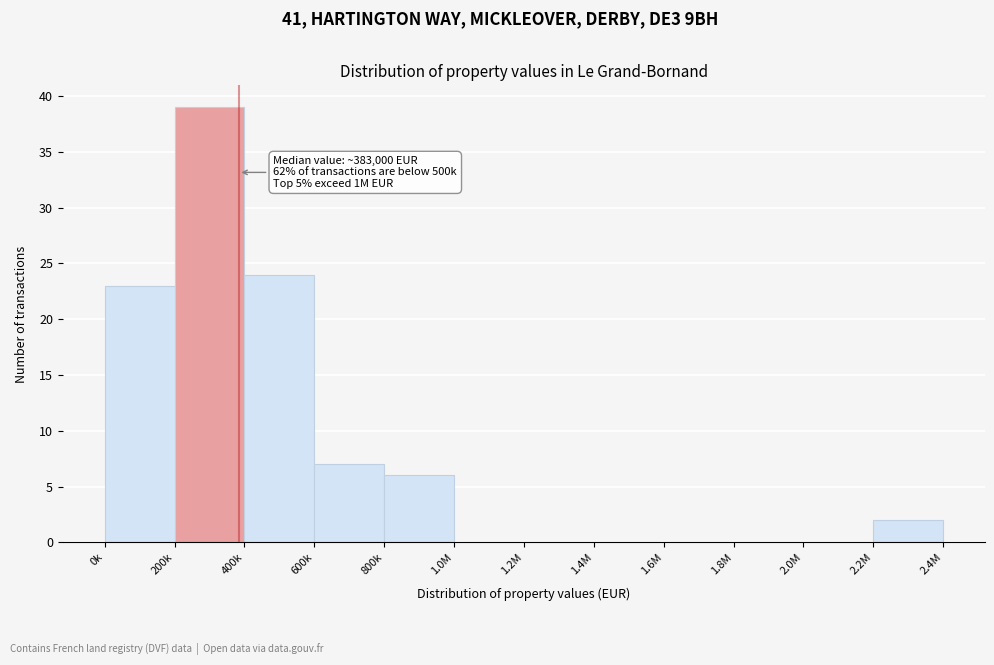

Reading right to left, what are all the values shown in this chart?

2.2M=2	2.0M=0	1.8M=0	1.6M=0	1.4M=0	1.2M=0	1.0M=0	800k=6	600k=7	400k=24	200k=39	0k=23